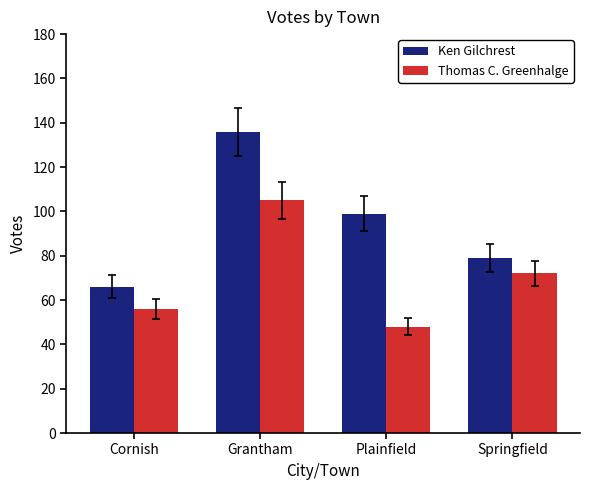

How many data points does each series have?

4